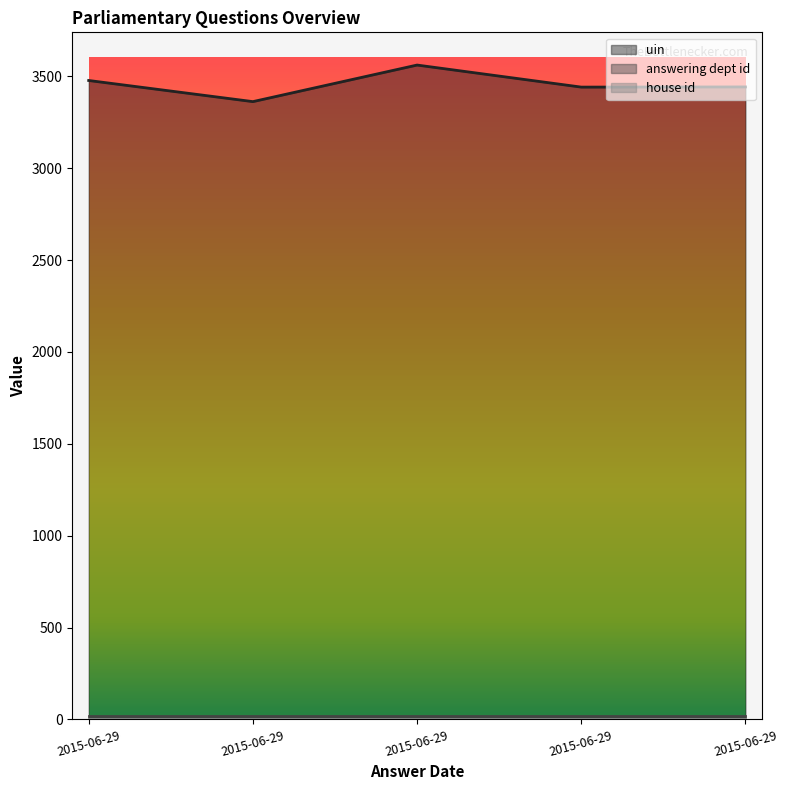

What are all the series names shown in the legend?

uin, answering dept id, house id